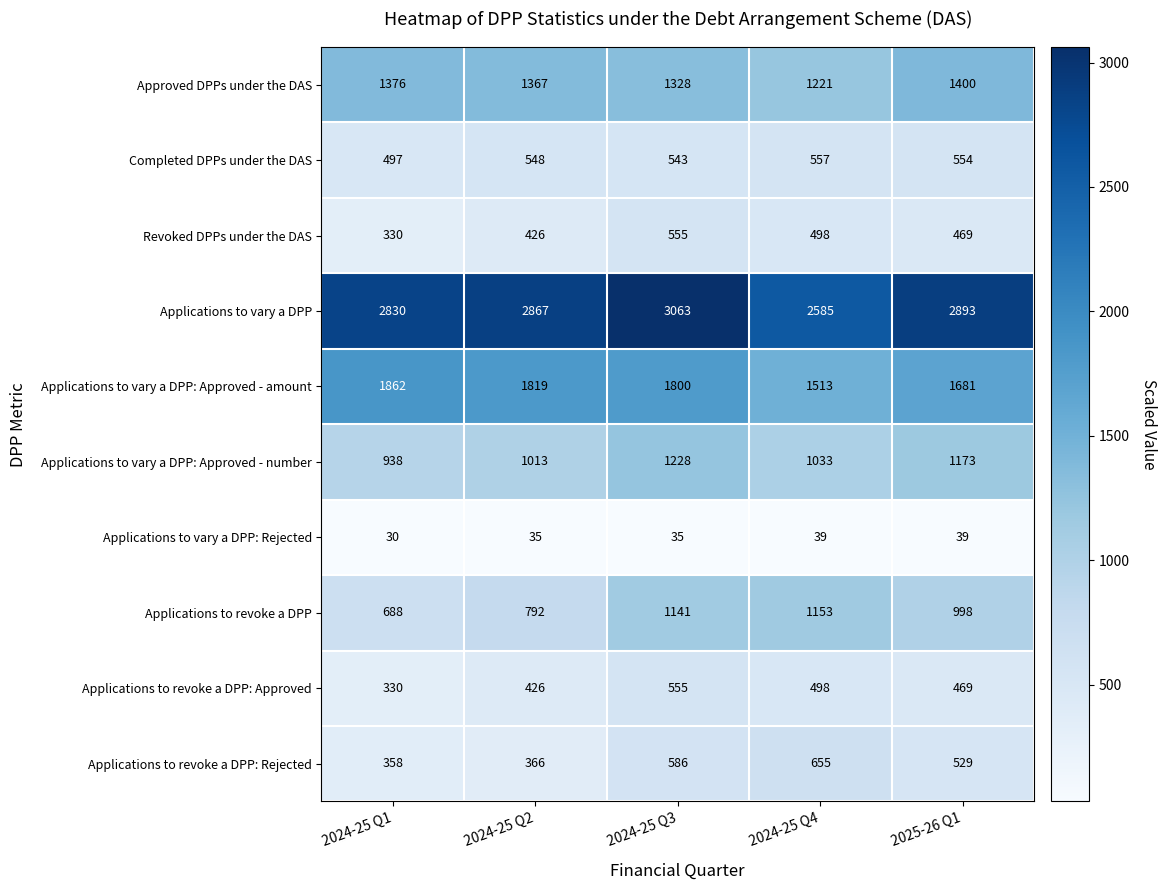

Read the Applications to vary a DPP: Approved - number value at 2025-26 Q1.

1173